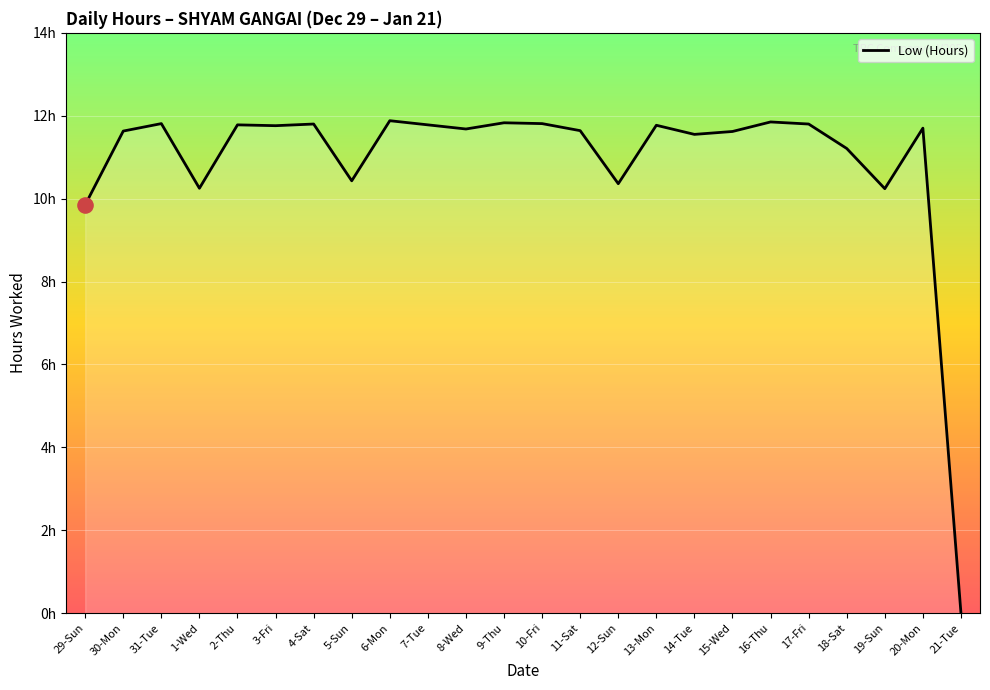

Which has a higher value, 18-Sat or 31-Tue?

31-Tue